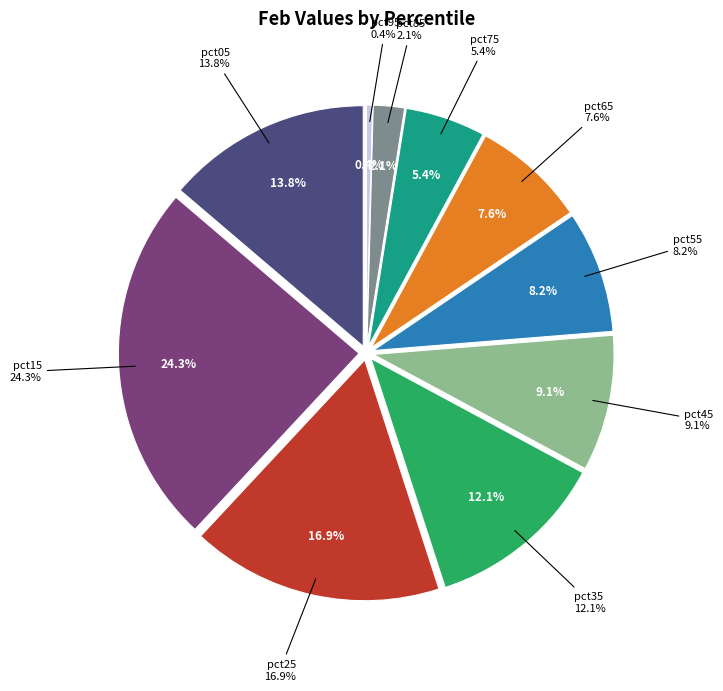

Is pct45 the majority of the pie?

No